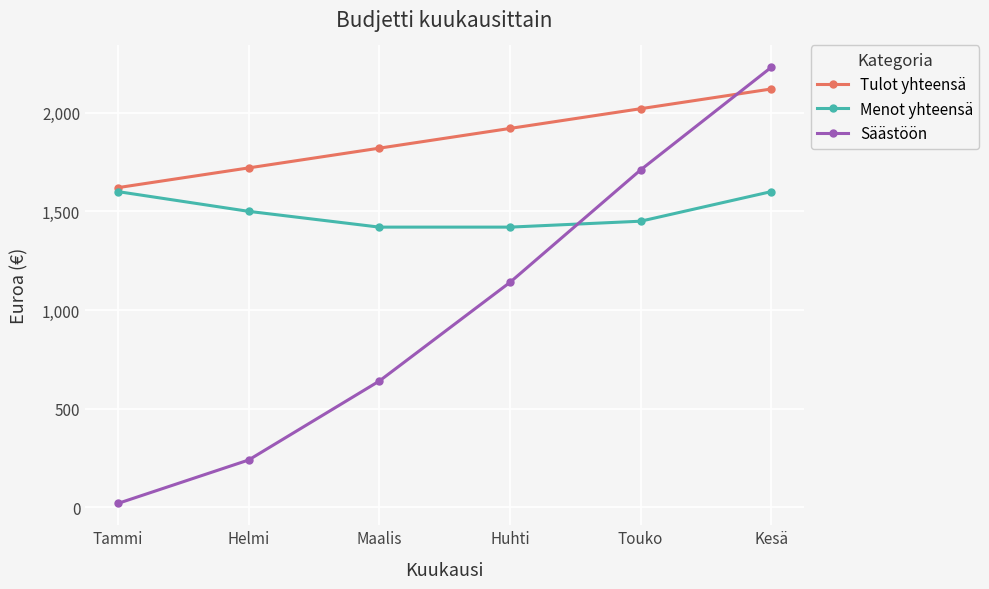

True or false: Menot yhteensä and Tulot yhteensä cross at least once.

False